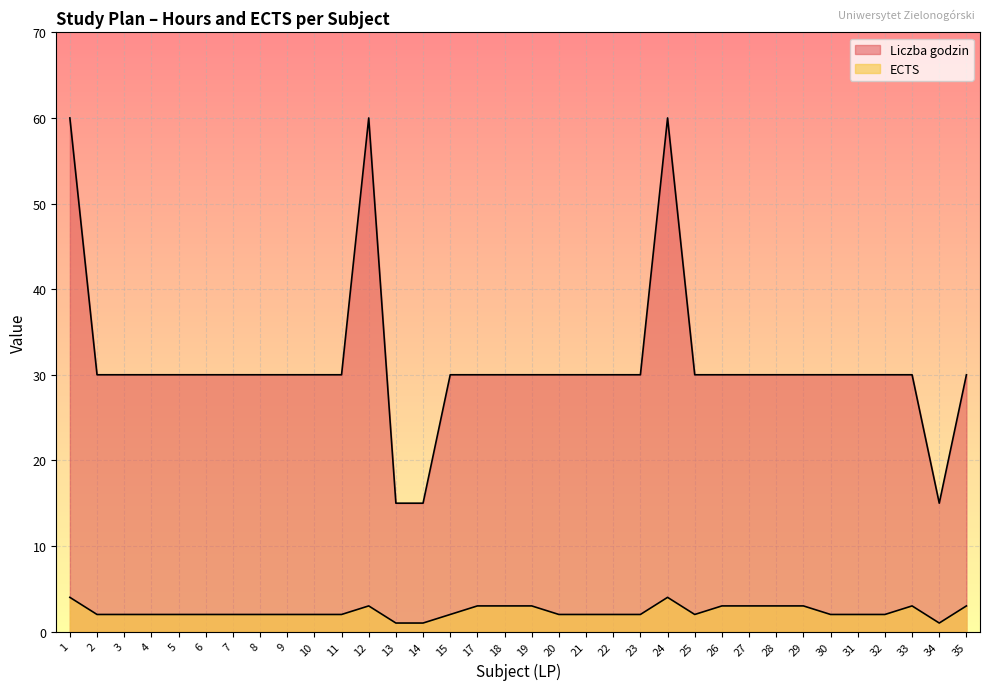

At how many categories does at least one series exceed 30?

3